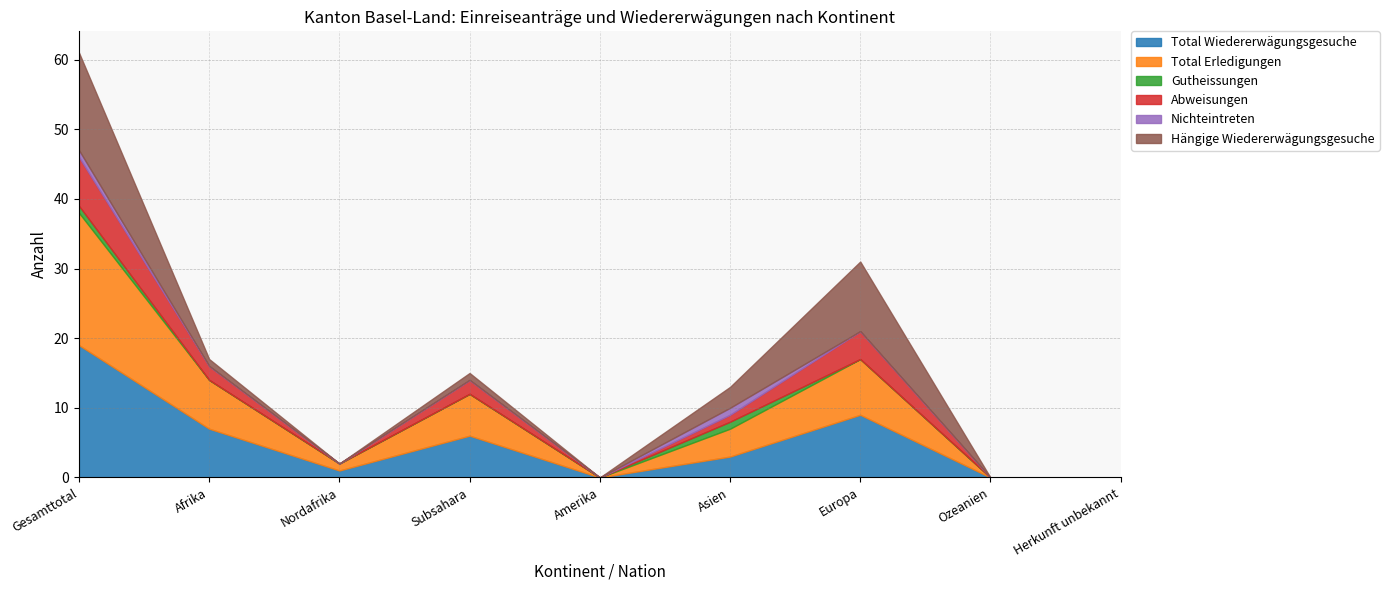

Is the value of Nichteintreten at Nordafrika greater than the value of Hängige Wiedererwägungsgesuche at Amerika?

No